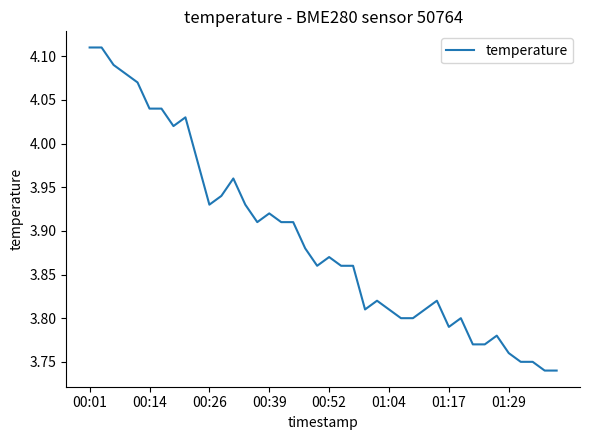

What is the difference between the maximum and minimum values?

0.4